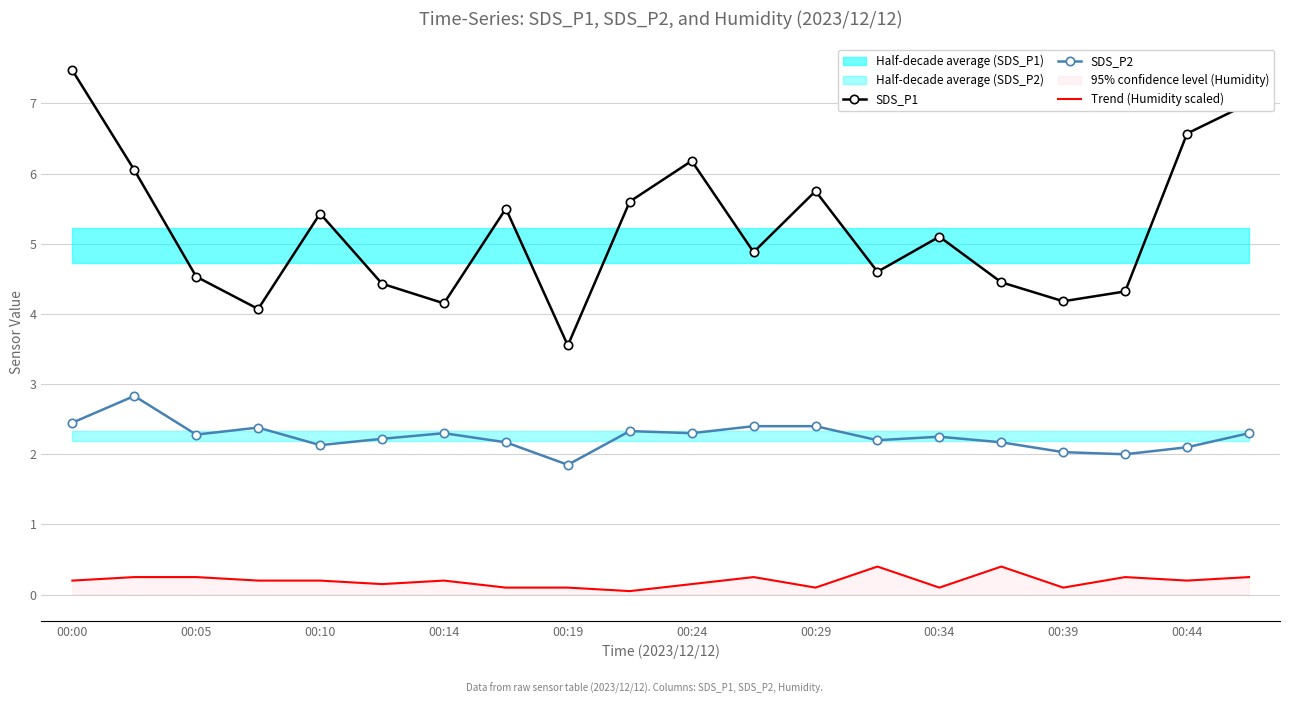

Does the chart have visible grid lines?

Yes